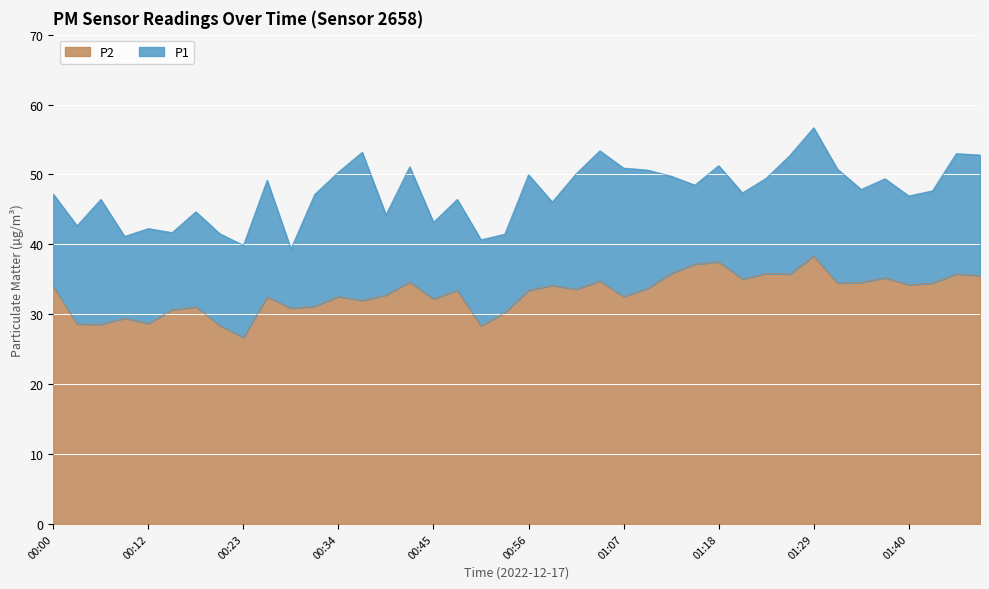

At which category is the sum across all series the highest?

01:29